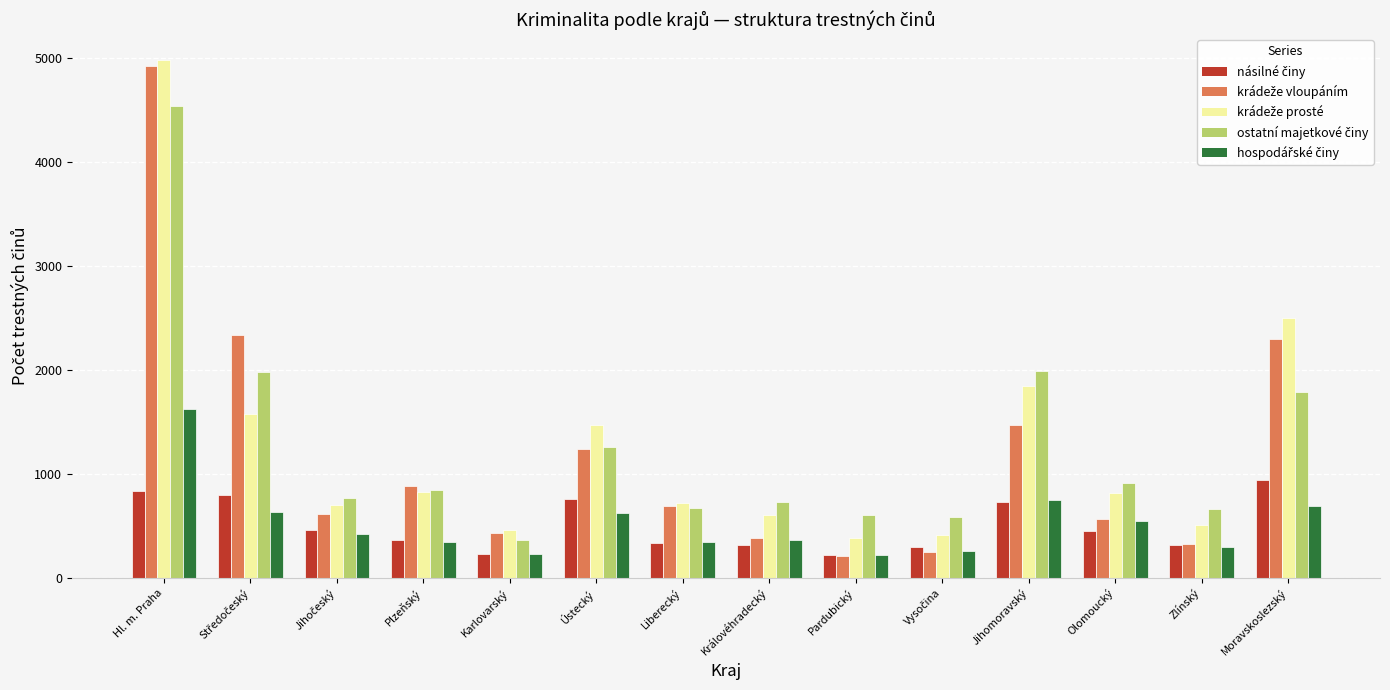

What is the smallest value displayed?

210